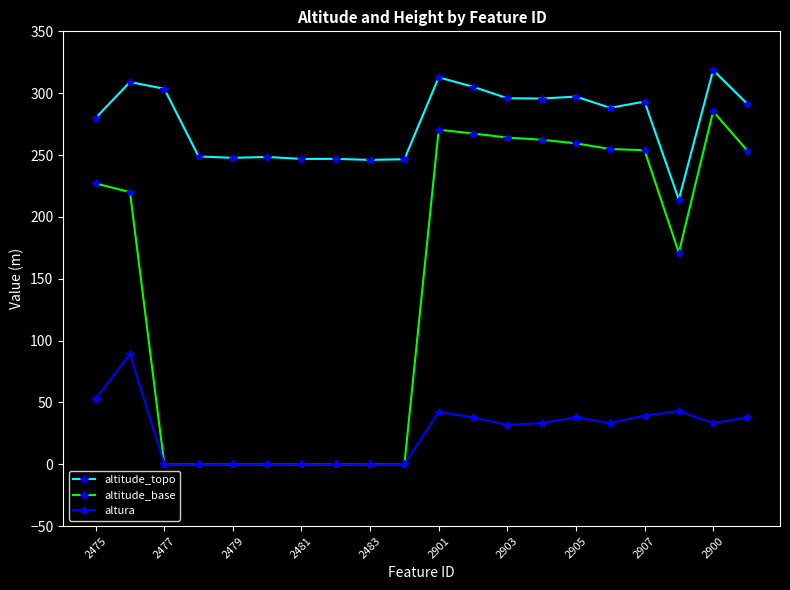

True or false: altitude_topo and altura cross at least once.

False